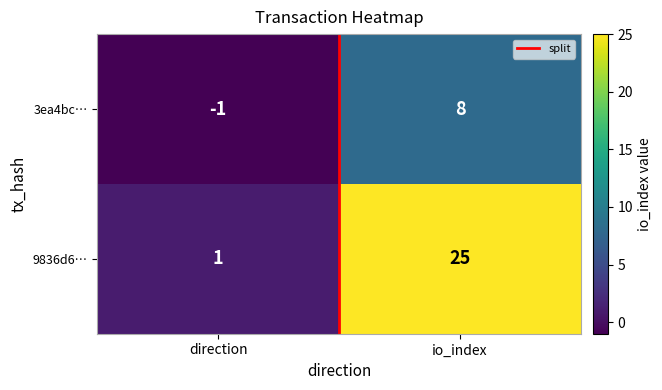

Which series has the widest spread of values?

9836d6…